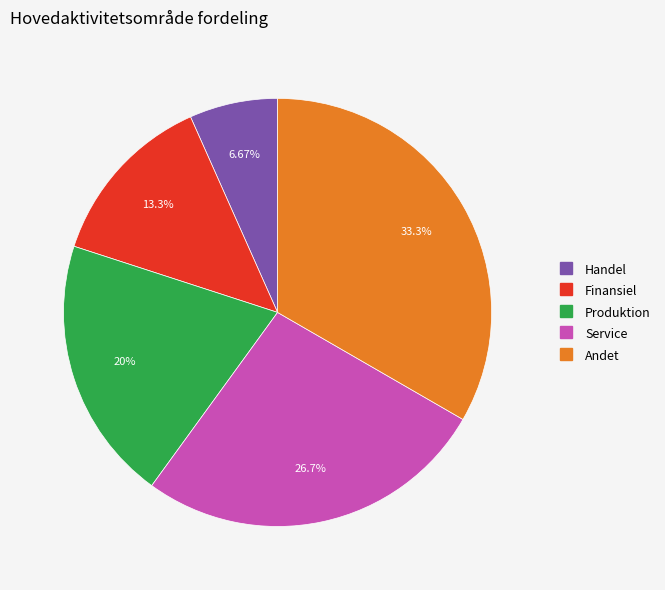

Is Finansiel the majority of the pie?

No